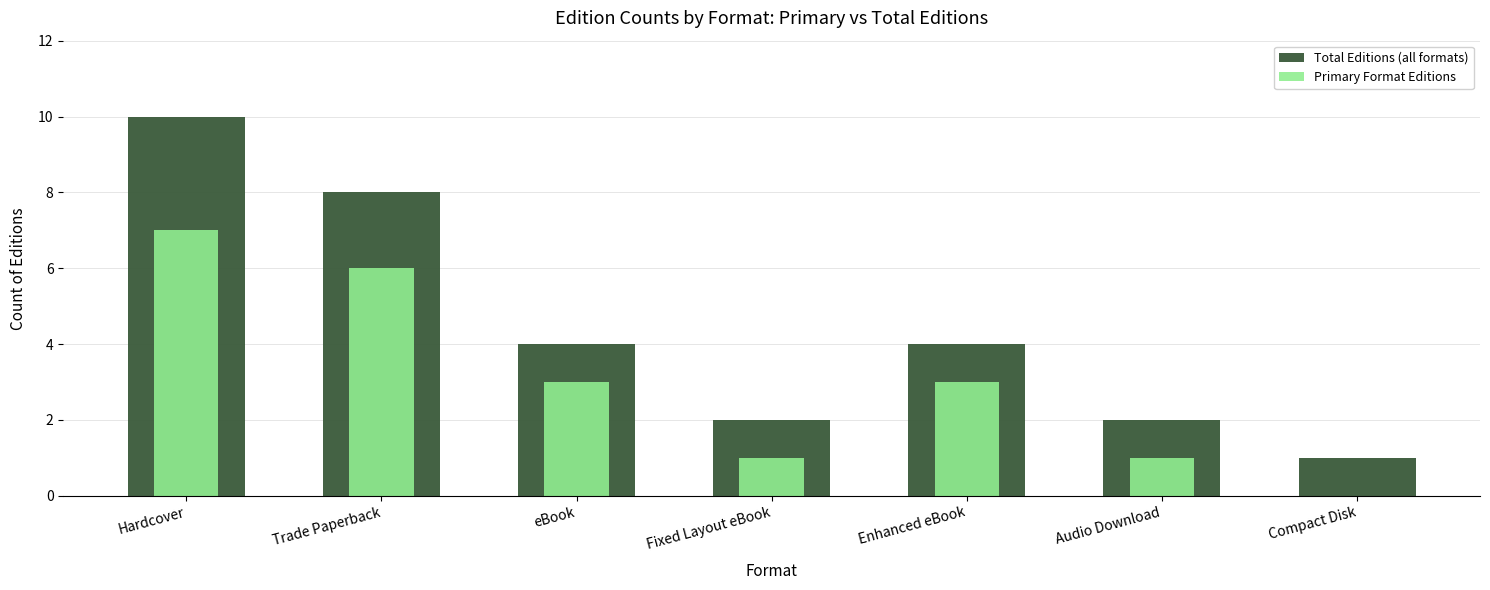

How many groups of bars are there?

7